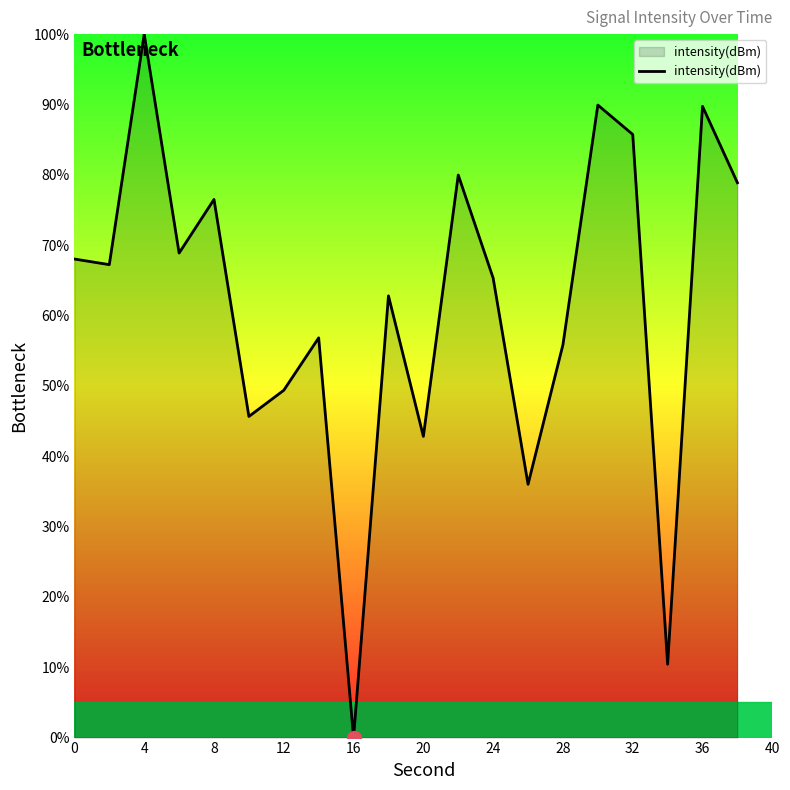

What is the greatest value displayed?

100.0